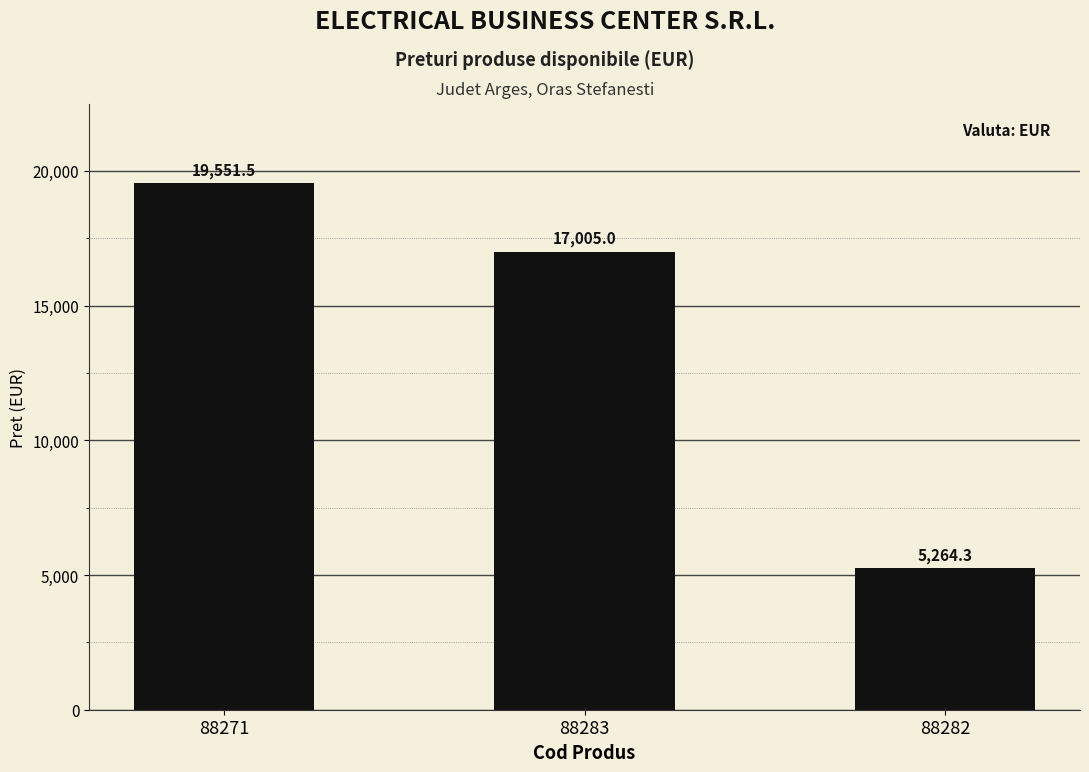

Rank the categories by value from lowest to highest.

88282, 88283, 88271